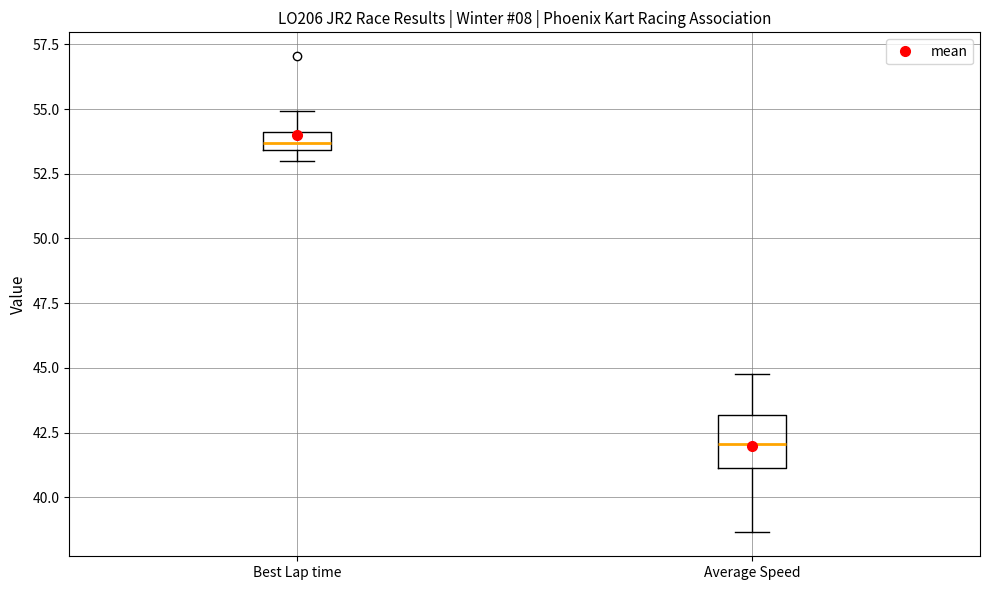

Where does the upper whisker of the box for Average Speed end on the y-axis? The values are not printed on the chart, so give them approximately, as read against the axis.

45.0